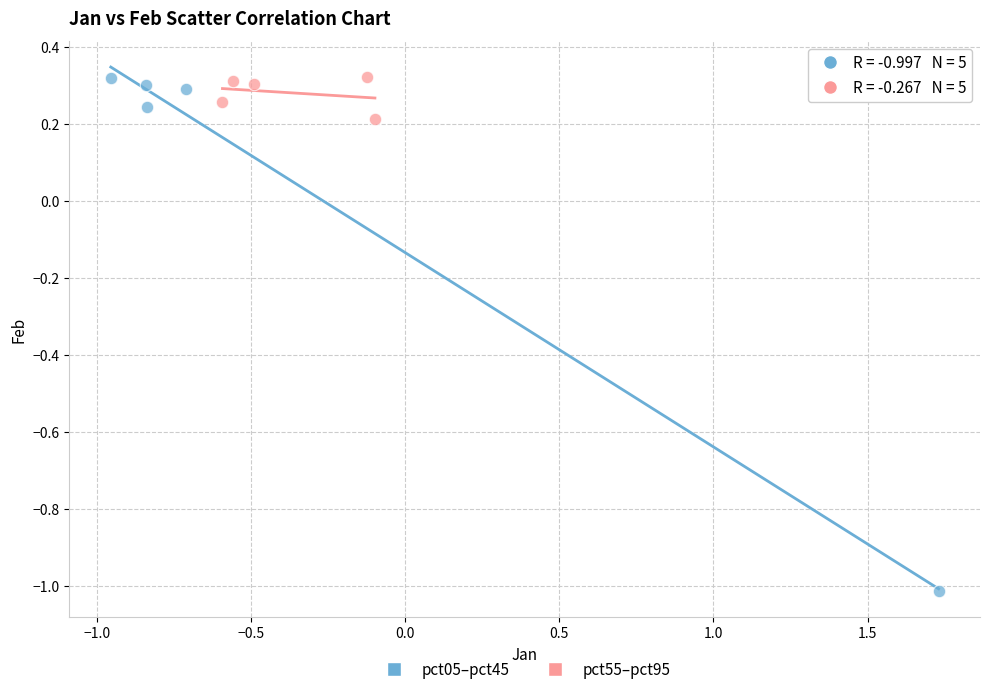

Which series reaches the minimum Y coordinate?

pct05–pct45